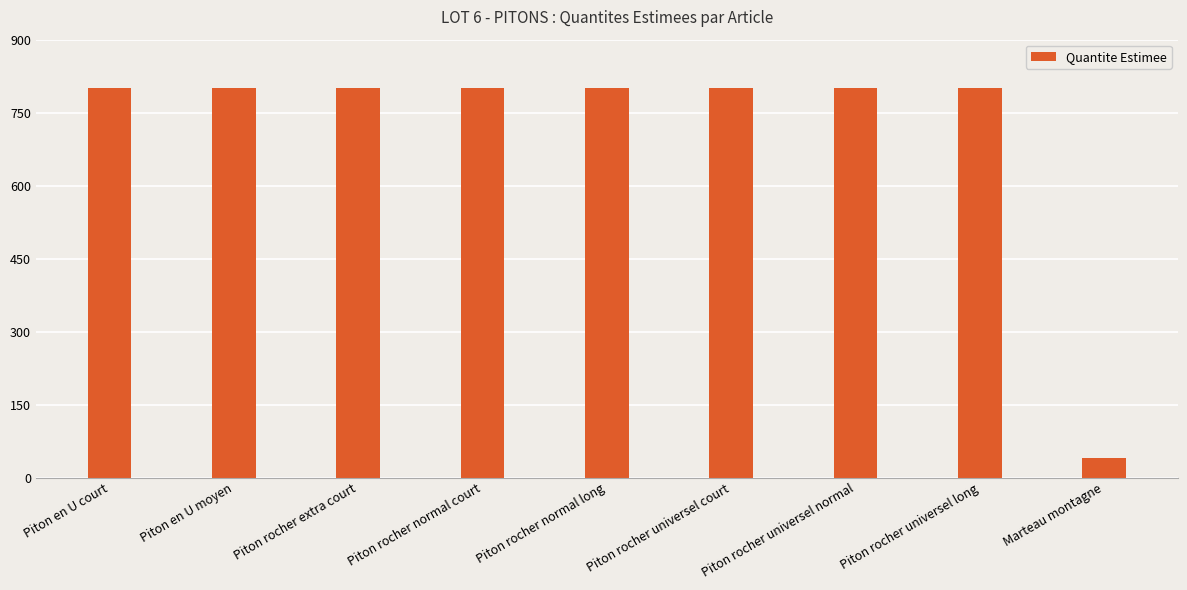

Count the number of data series in this chart.

1